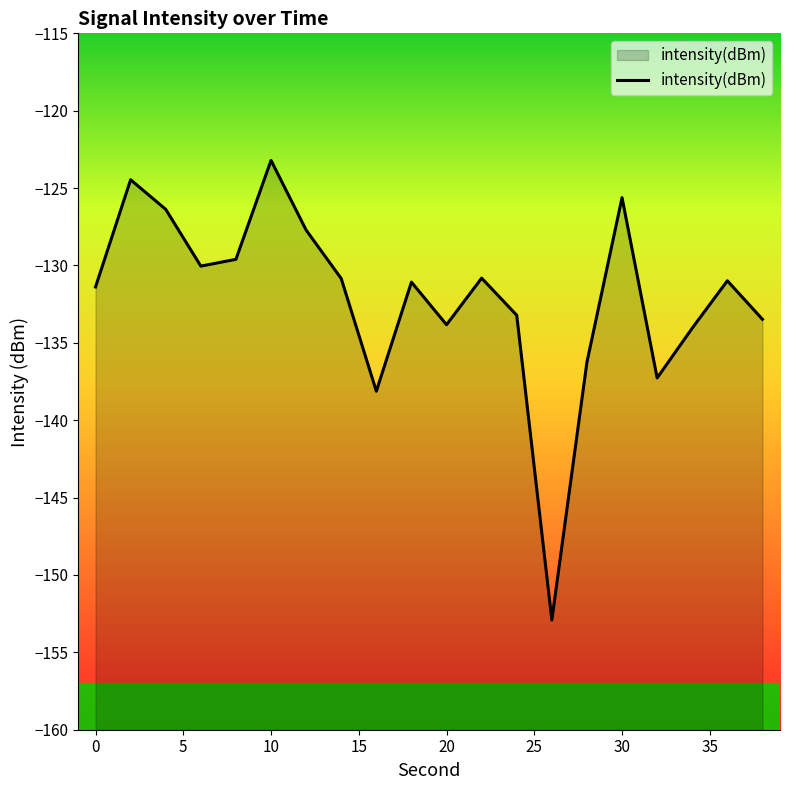

What is the average value?

-132.1